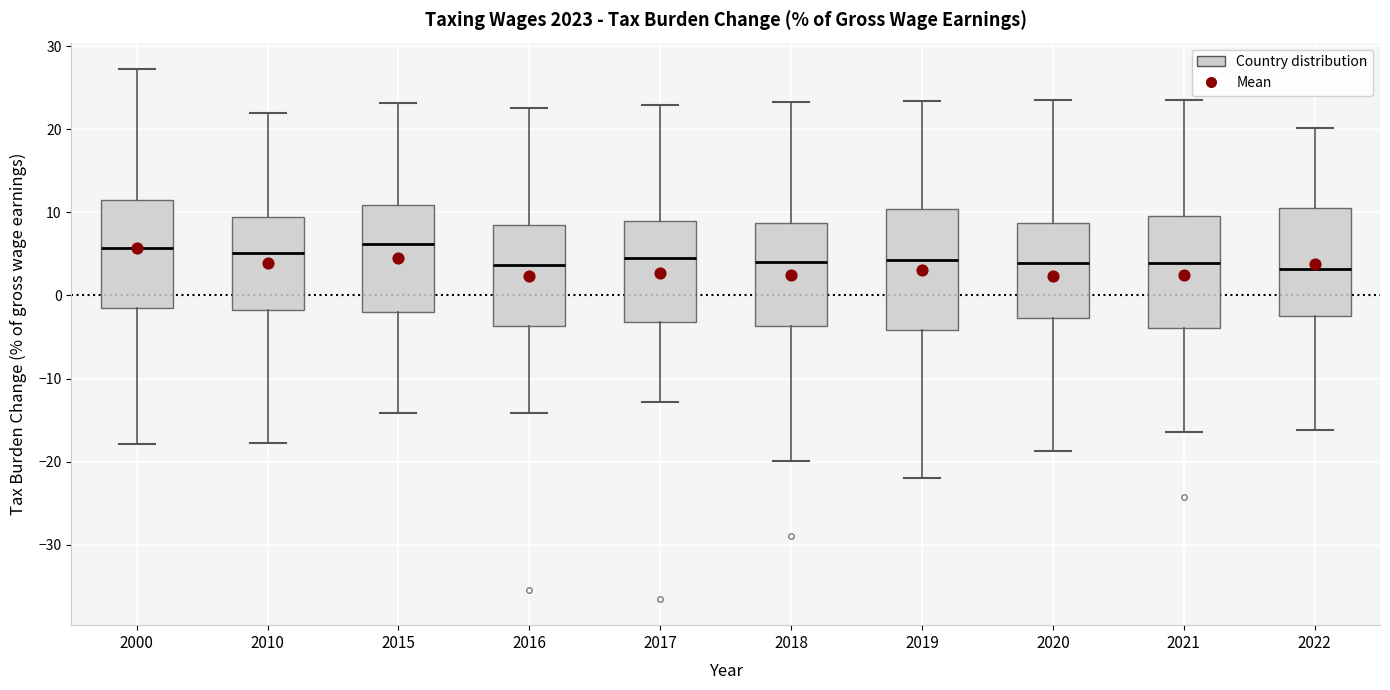

Where does the lower whisker of the box at x = 2020 end on the y-axis? The values are not printed on the chart, so give them approximately, as read against the axis.

-19